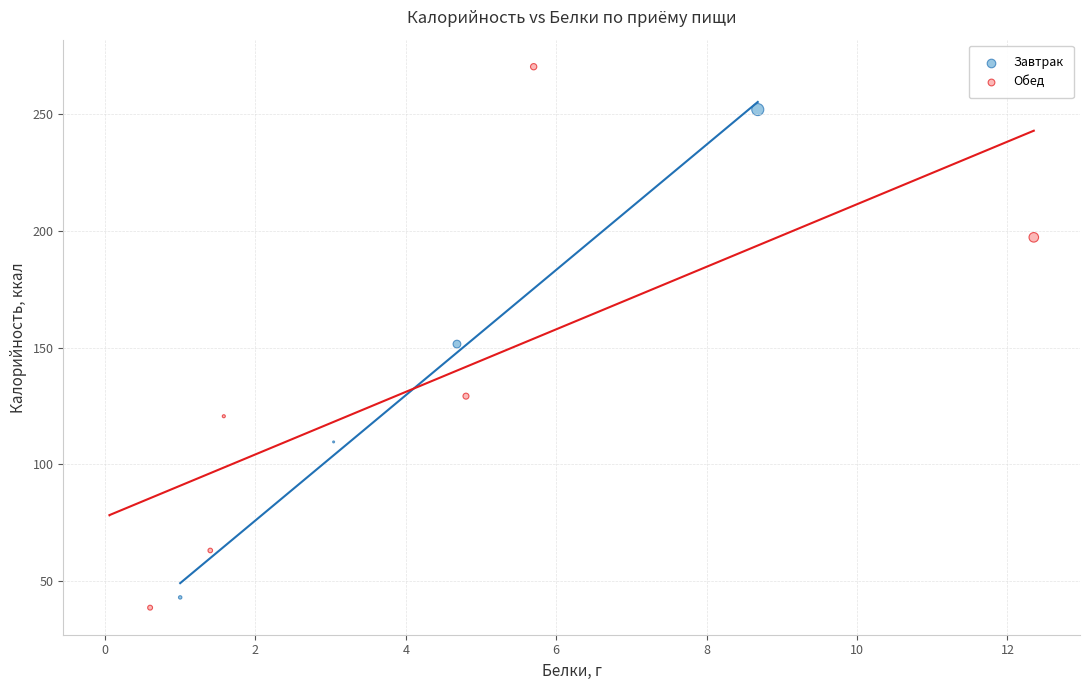

Which series reaches the maximum Y coordinate?

Обед